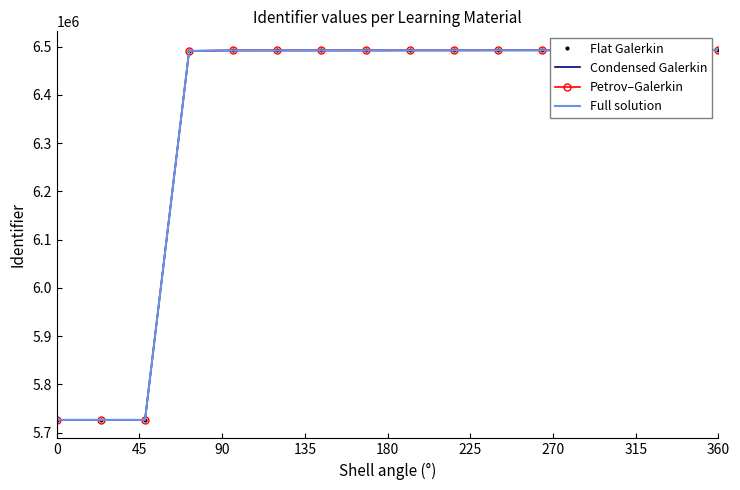

List the series in order of their overall mean, lowest first.

Petrov–Galerkin, Full solution, Condensed Galerkin, Flat Galerkin